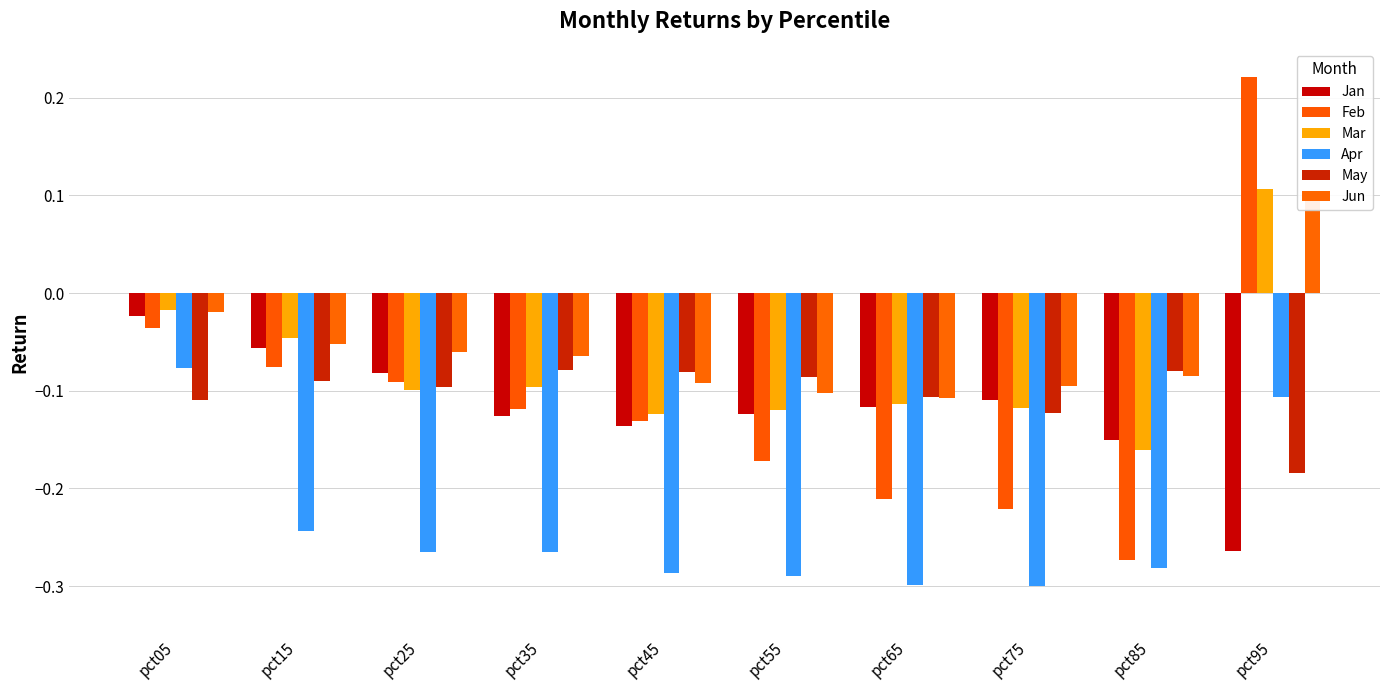

What is the average value of the Apr series?

-0.2